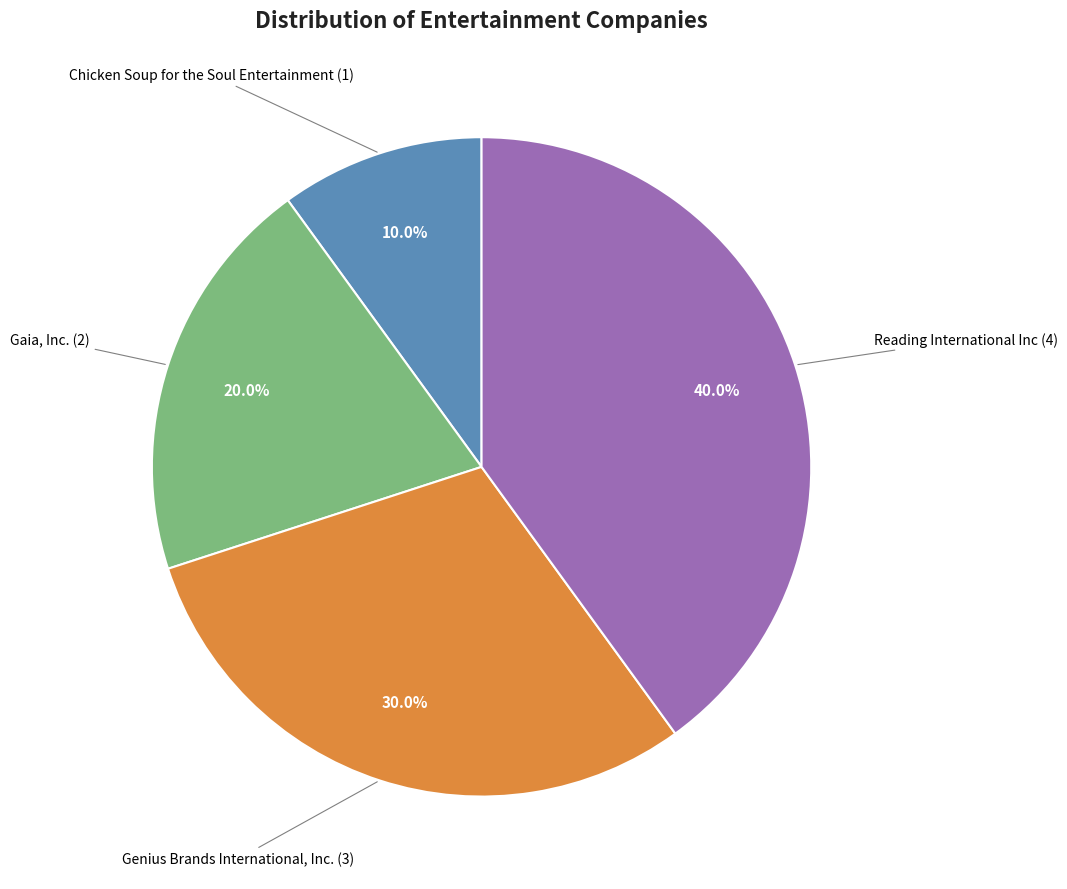

Does any single category account for the majority?

No